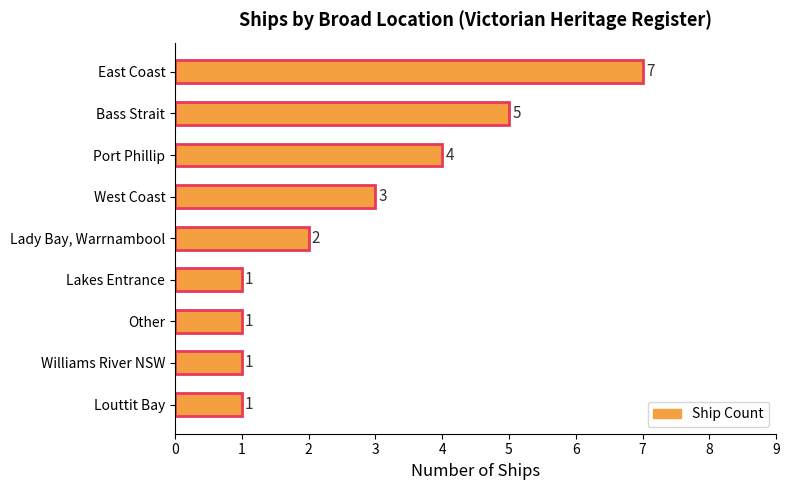

Reading bottom to top, what are all the values shown in this chart?

Louttit Bay=1	Williams River NSW=1	Other=1	Lakes Entrance=1	Lady Bay, Warrnambool=2	West Coast=3	Port Phillip=4	Bass Strait=5	East Coast=7